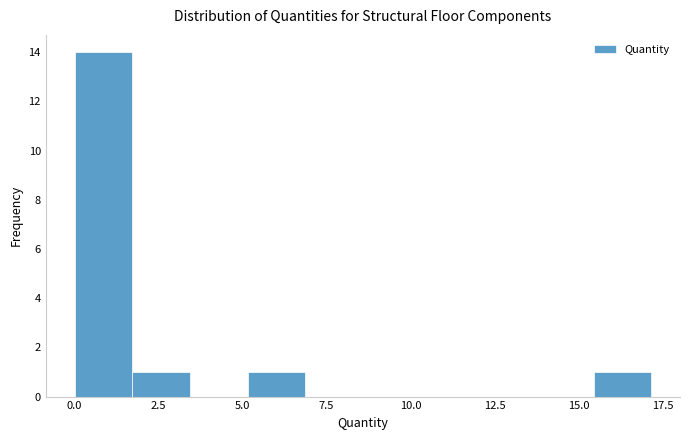

Read against the x-axis, roughly where is the centre of the tallest bar?

1.0